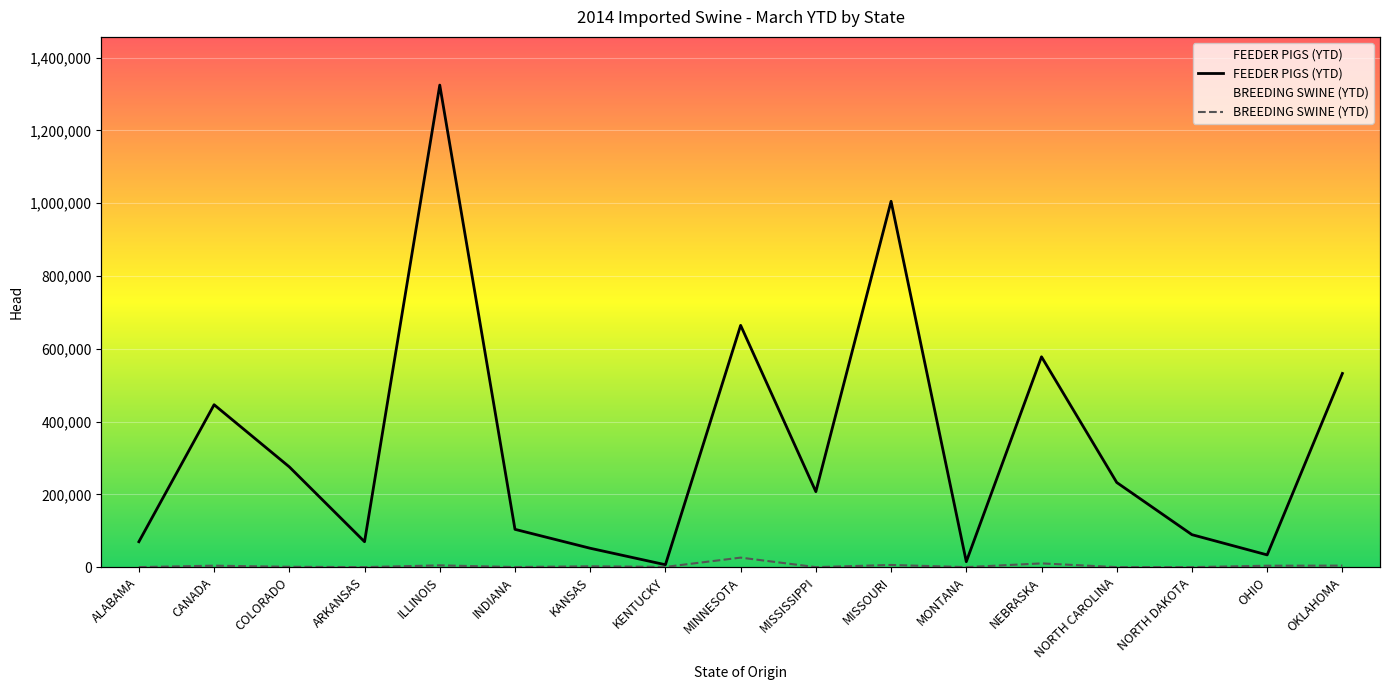

Count the number of data series in this chart.

2